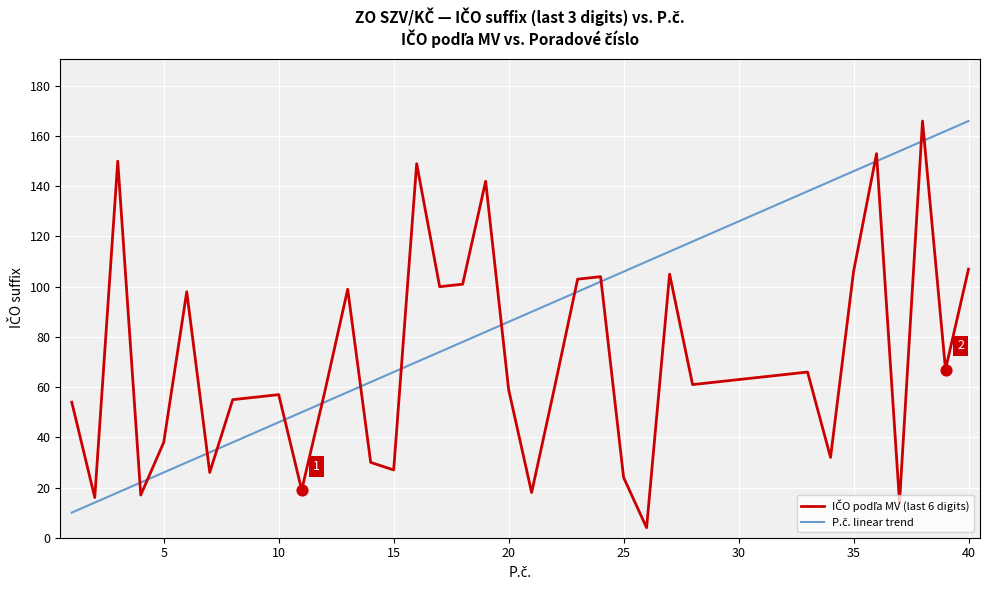

What is the greatest value displayed?

166